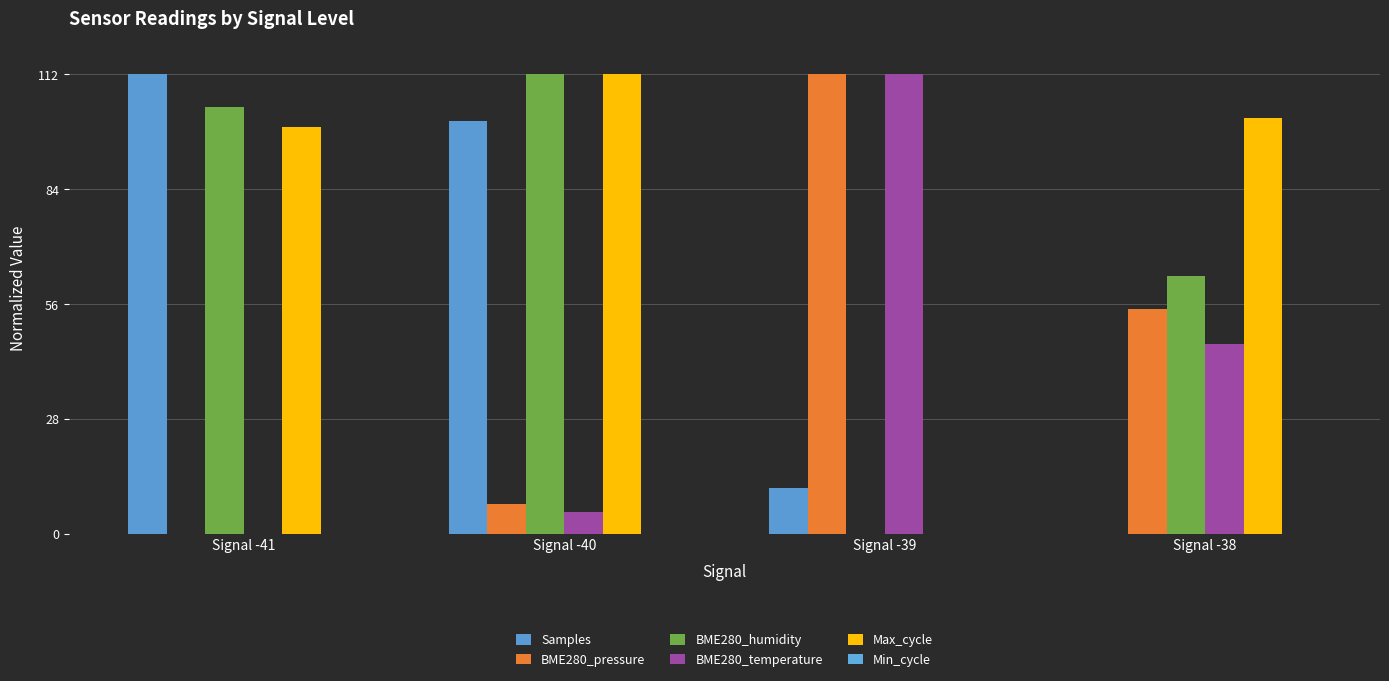

Is the value of Samples at Signal -38 greater than the value of Max_cycle at Signal -41?

No